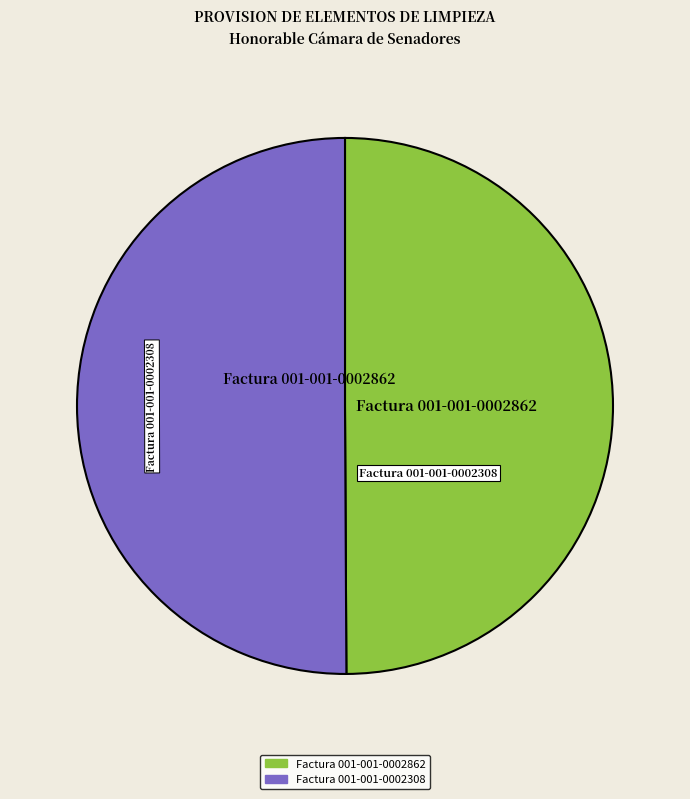

True or false: Factura 001-001-0002862 accounts for 42% of the total.

False